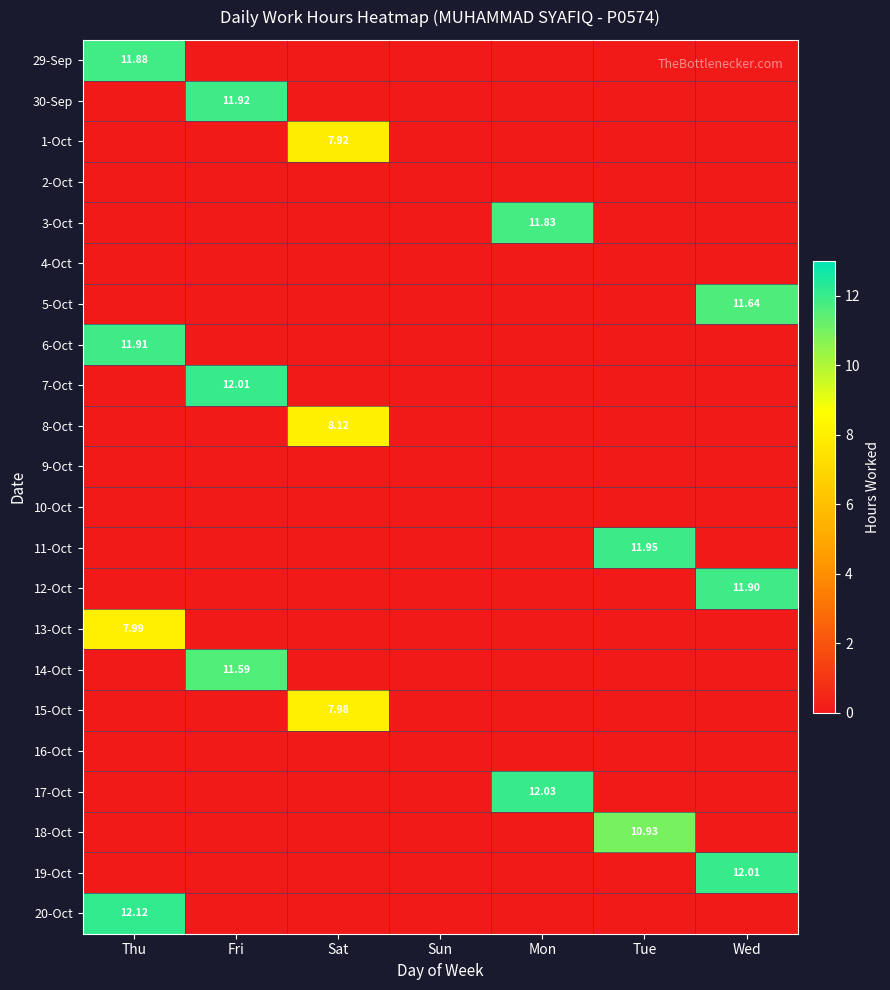

Rank the series at Wed from highest to lowest value.

19-Oct, 12-Oct, 5-Oct, 29-Sep, 30-Sep, 1-Oct, 2-Oct, 3-Oct, 4-Oct, 6-Oct, 7-Oct, 8-Oct, 9-Oct, 10-Oct, 11-Oct, 13-Oct, 14-Oct, 15-Oct, 16-Oct, 17-Oct, 18-Oct, 20-Oct